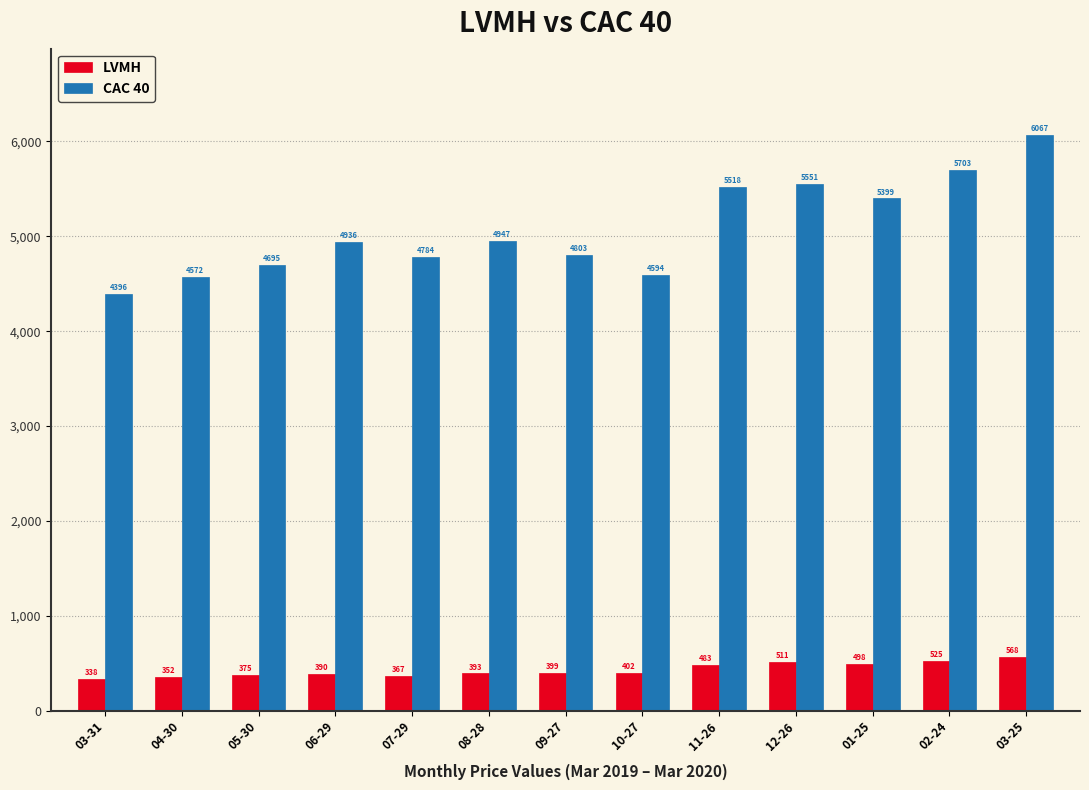

At 02-24, list the series in order from smallest to largest.

LVMH, CAC 40